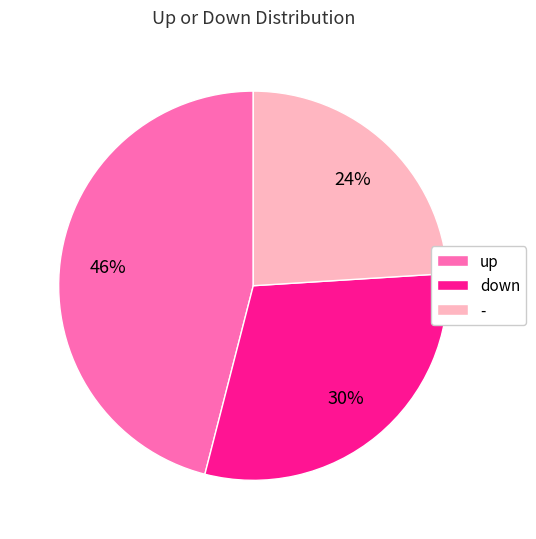

Is it true that up is 61% of the pie?

False